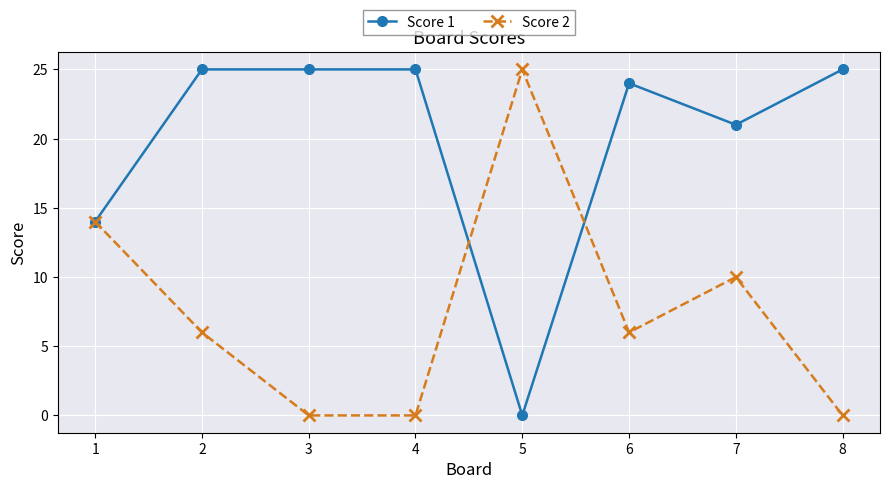

What is the difference between the highest and lowest values at 3?

25